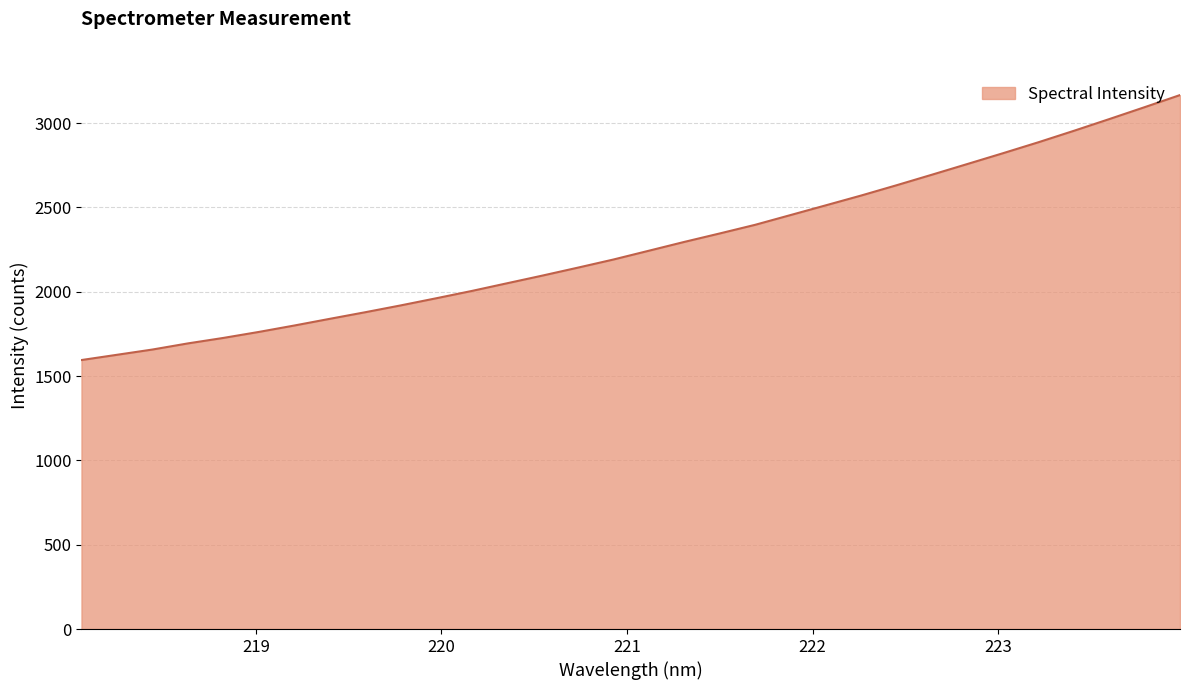

What is the smallest value displayed?

1594.8